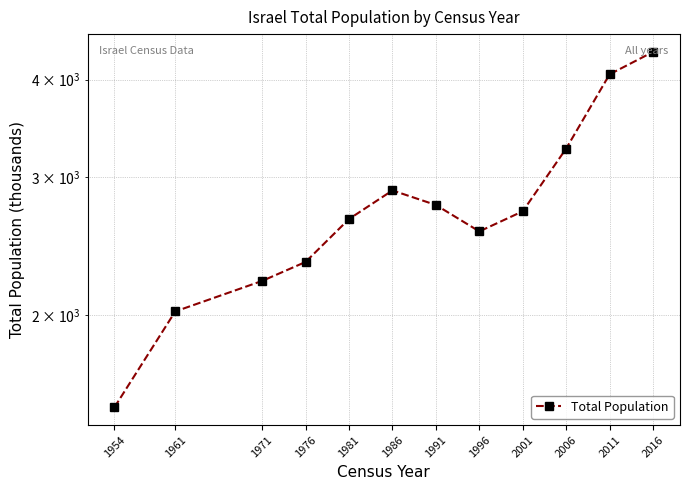

Rank the categories by value from highest to lowest.

2016, 2011, 2006, 1986, 1991, 2001, 1981, 1996, 1976, 1971, 1961, 1954